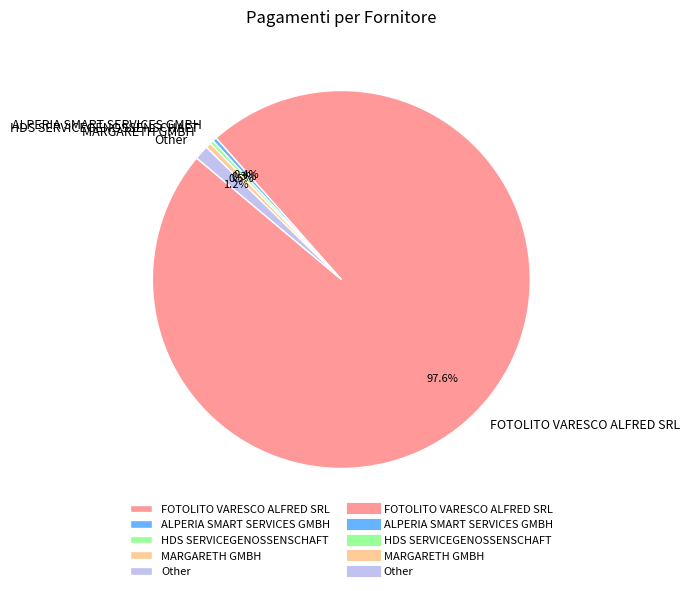

Is there a majority slice in this chart?

Yes